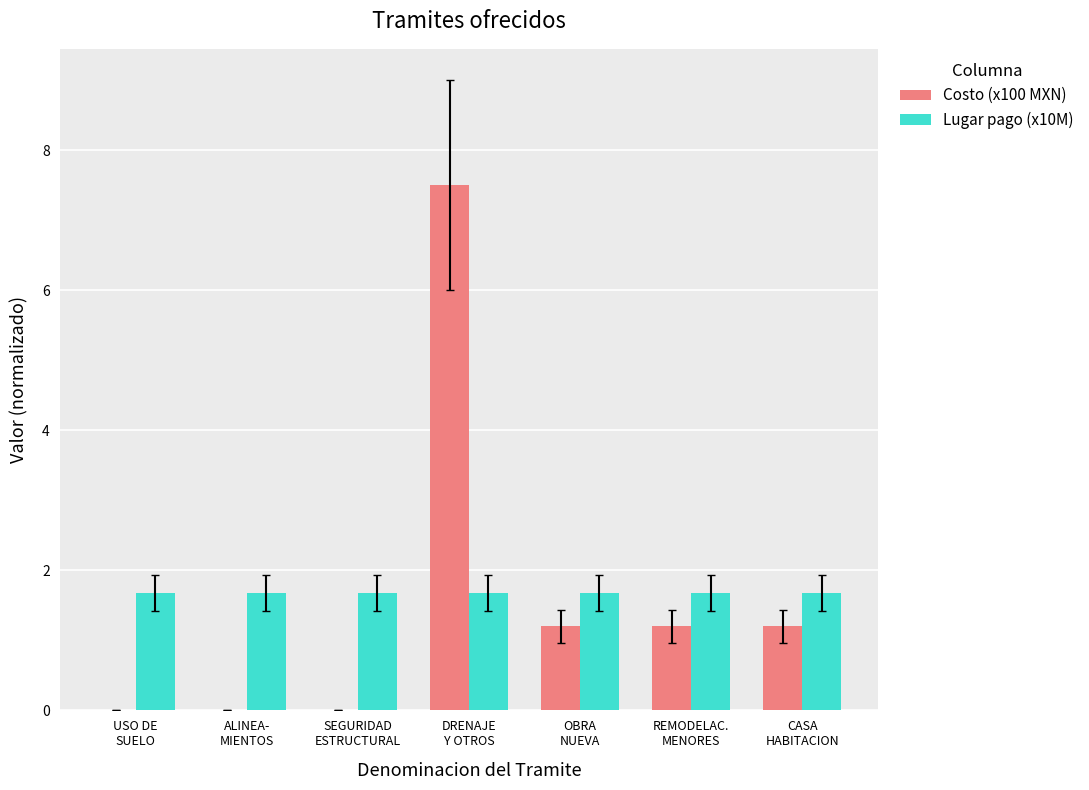

How many Lugar pago (x10M) values are between 1 and 2?

7